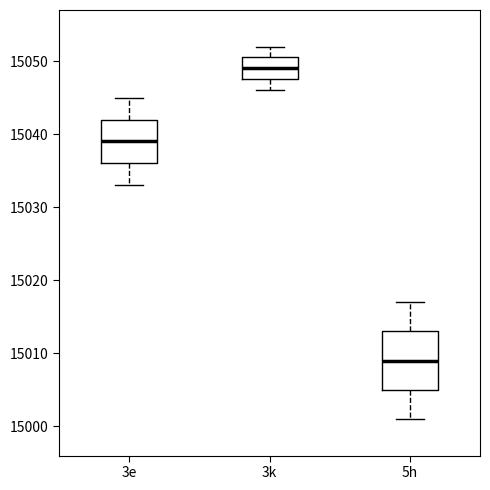

Comparing the boxes themselves (not the whiskers), which one is the tallest?

5h